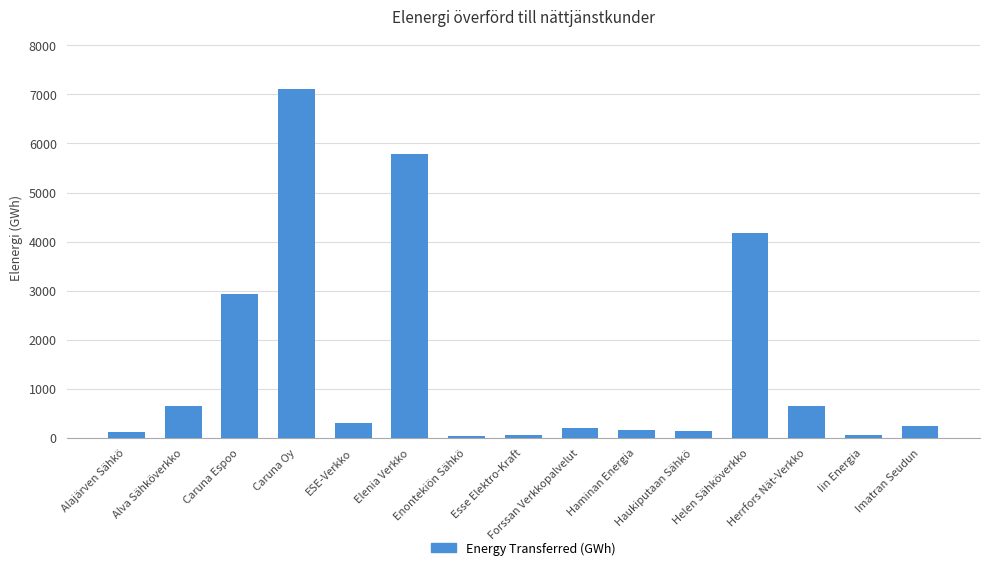

Are the bars horizontal?

No